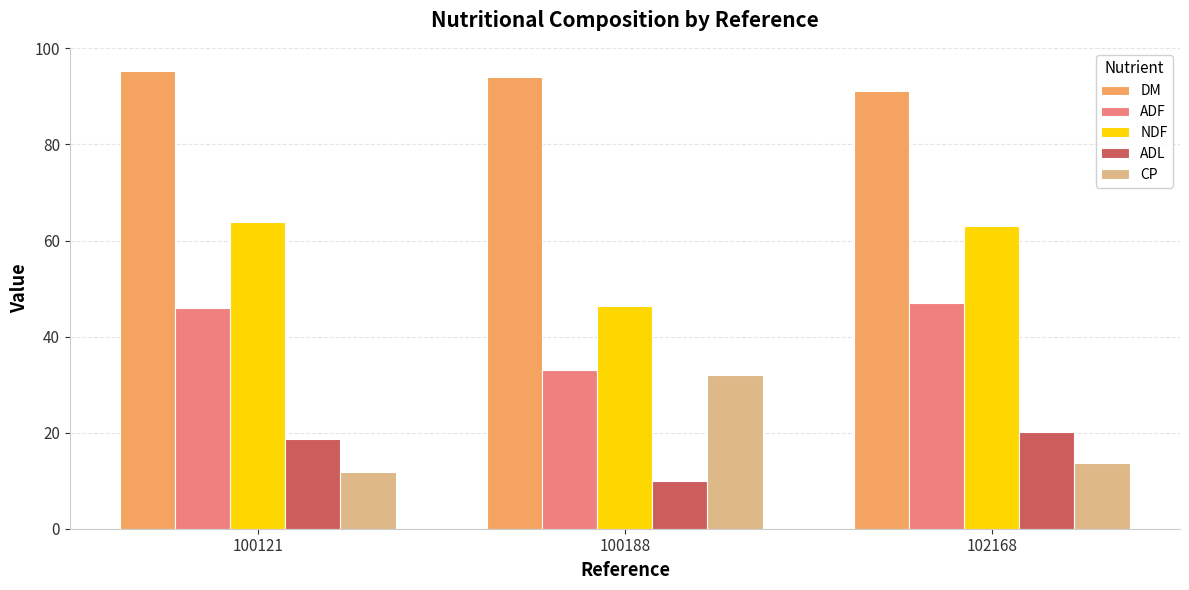

Count the number of categories in the chart.

3